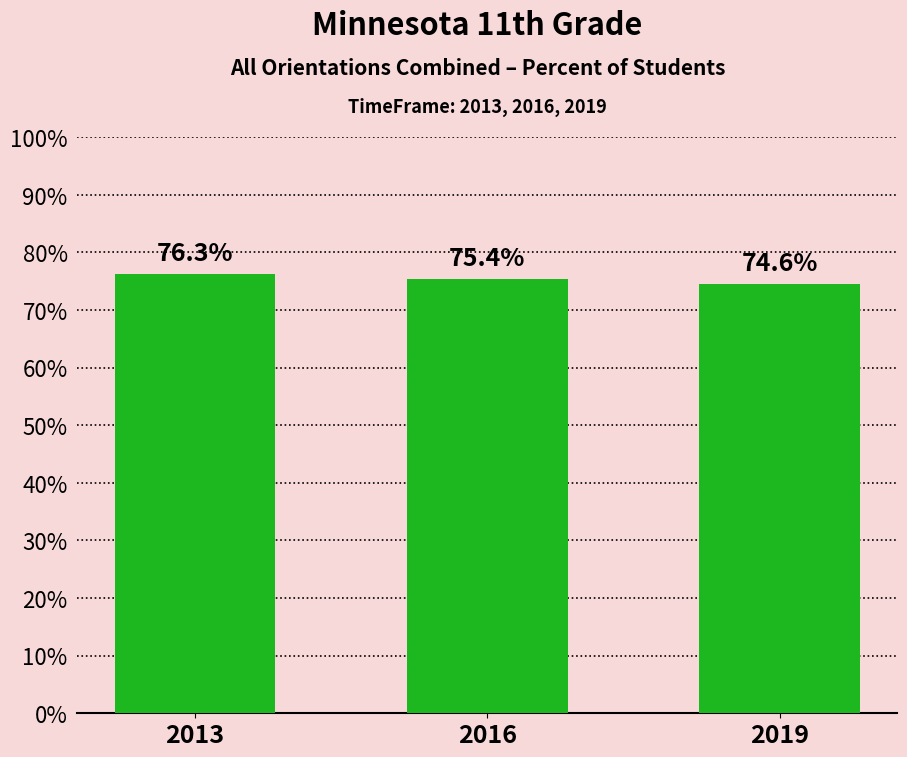

Are the bars grouped side by side (vs. stacked)?

No